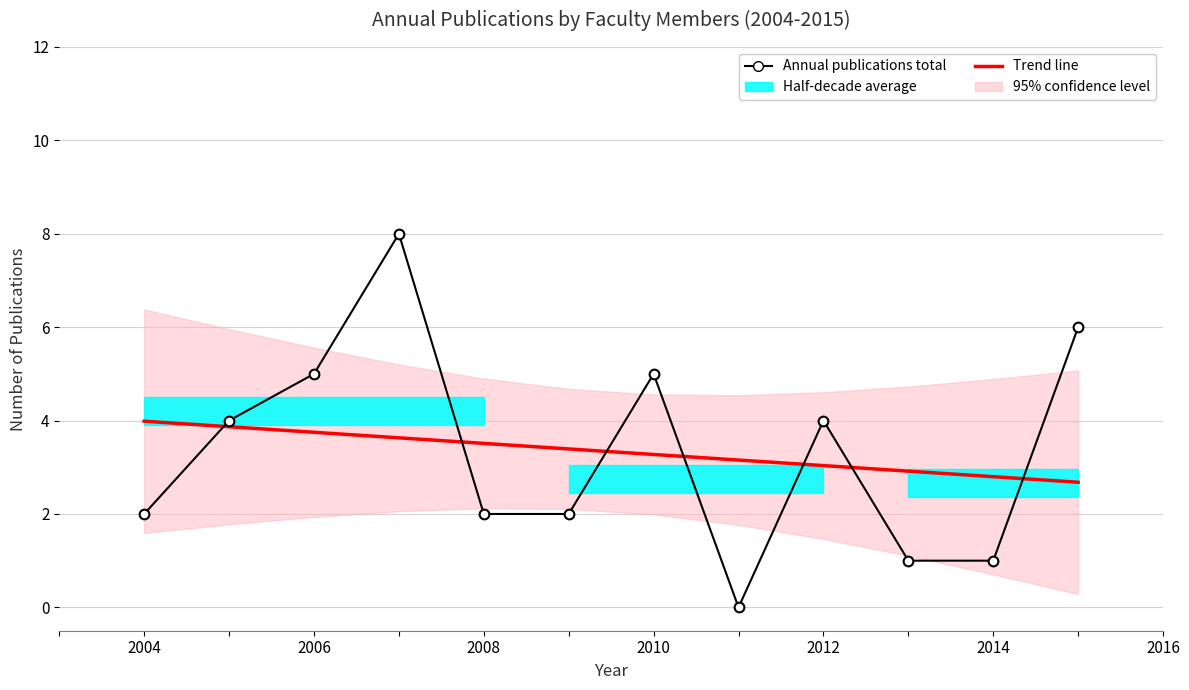

Reading right to left, transcribe all the data shown in this chart.

Trend line: 2.7	2.8	2.9	3.0	3.2	3.3	3.4	3.5	3.6	3.7	3.9	4.0
Annual publications total: 6.0	1.0	1.0	4.0	0.0	5.0	2.0	2.0	8.0	5.0	4.0	2.0